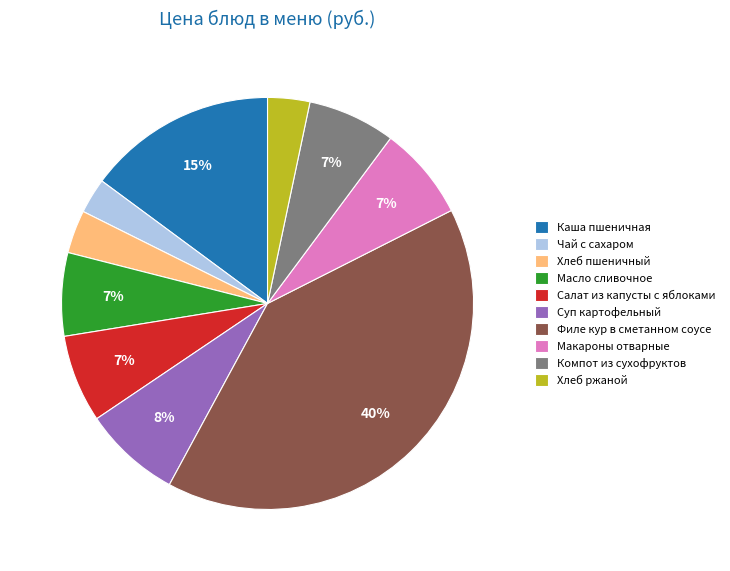

Between Филе кур в сметанном соусе and Салат из капусты с яблоками, which is larger?

Филе кур в сметанном соусе